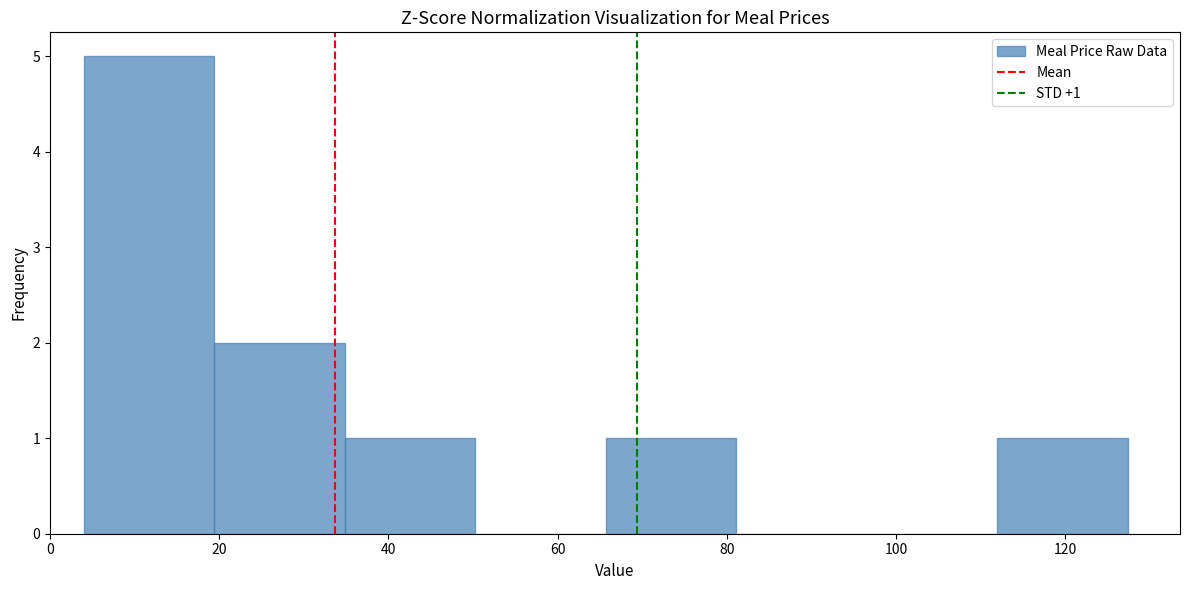

Over which range of the x-axis is the bar tallest?

4 to 20